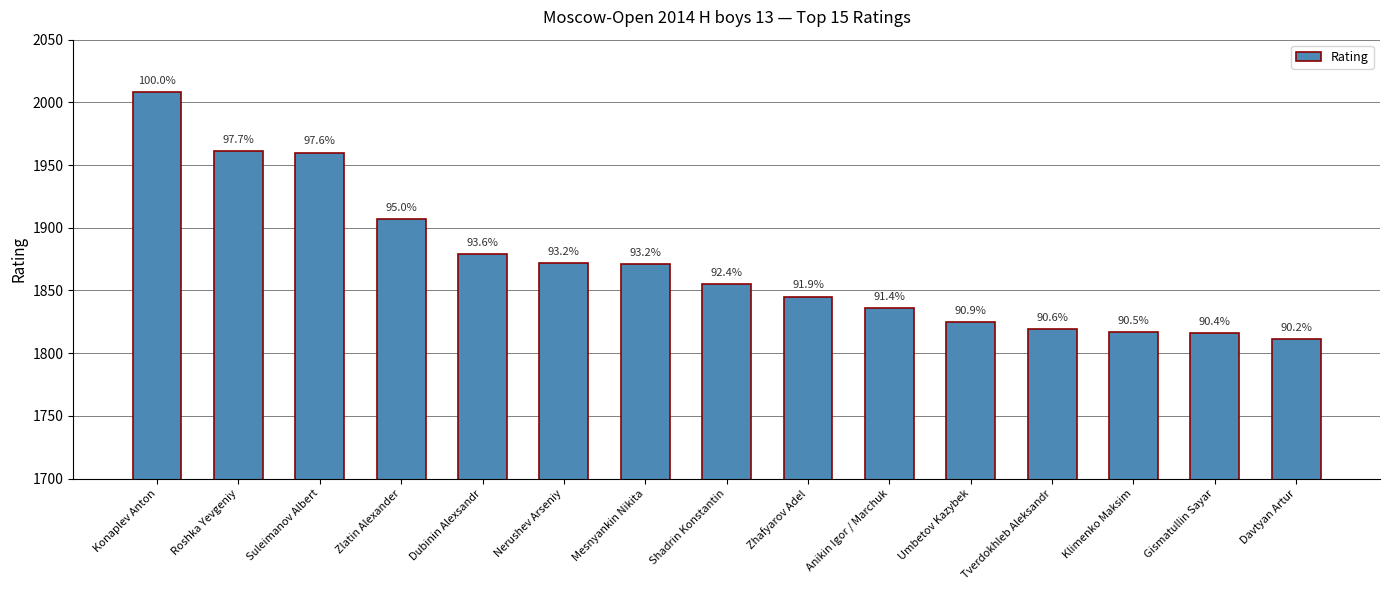

How many bars are there in total?

15